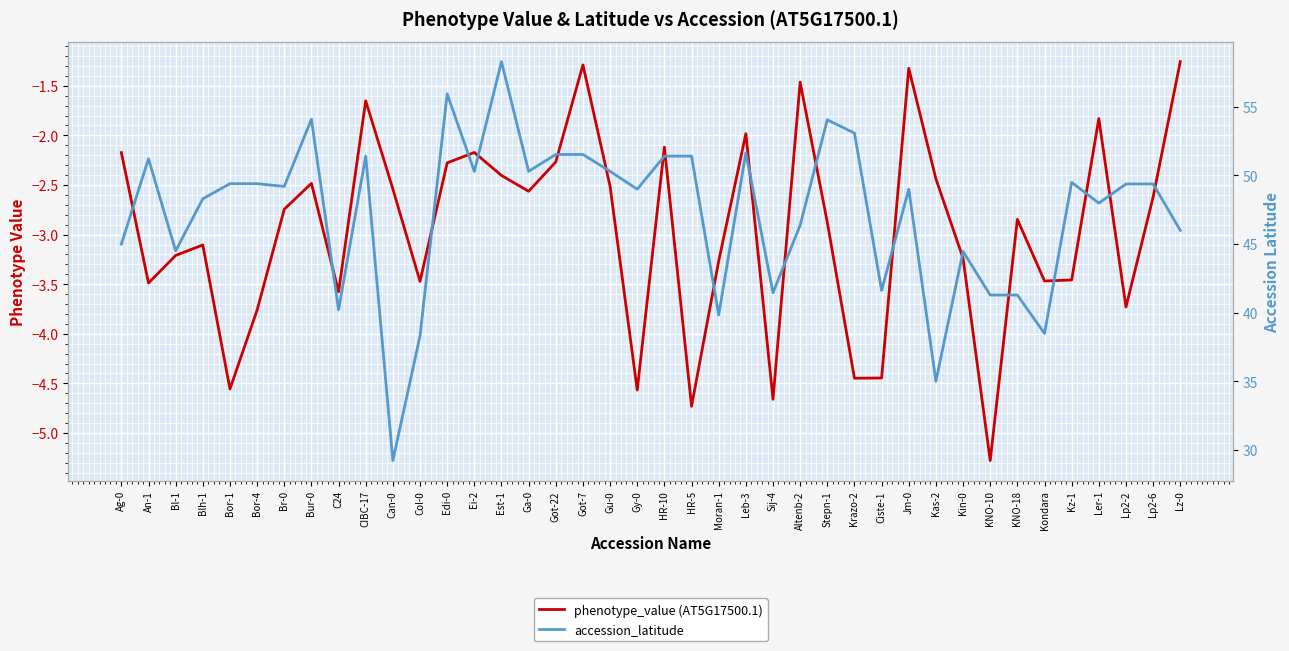

What is the spread (max minus min) of values at Bor-4?

53.2